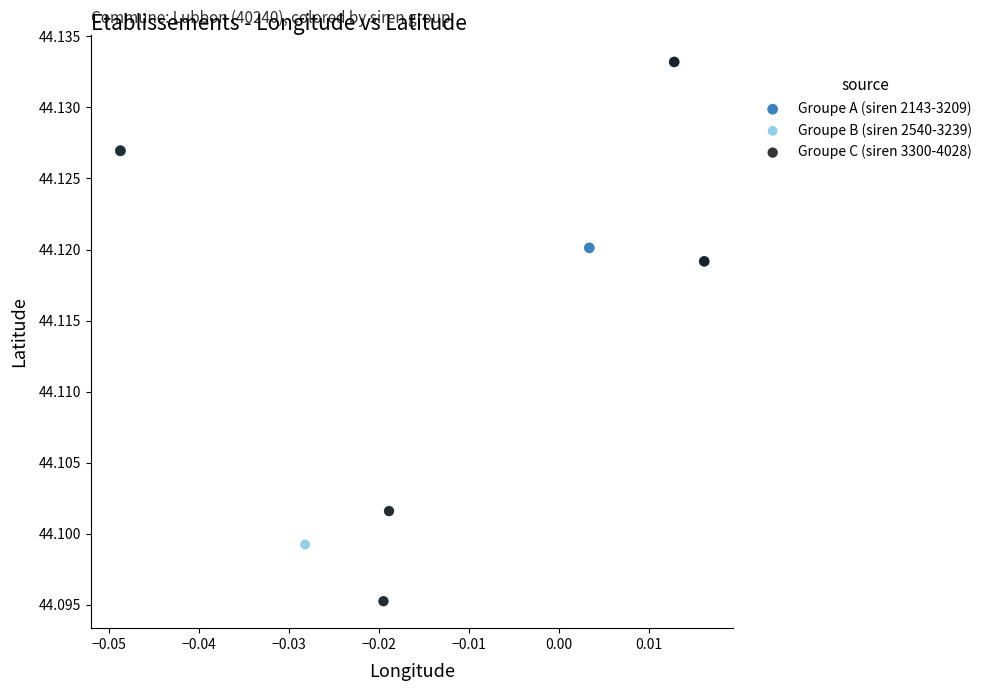

Which series has the widest spread of Y values?

Groupe C (siren 3300-4028)